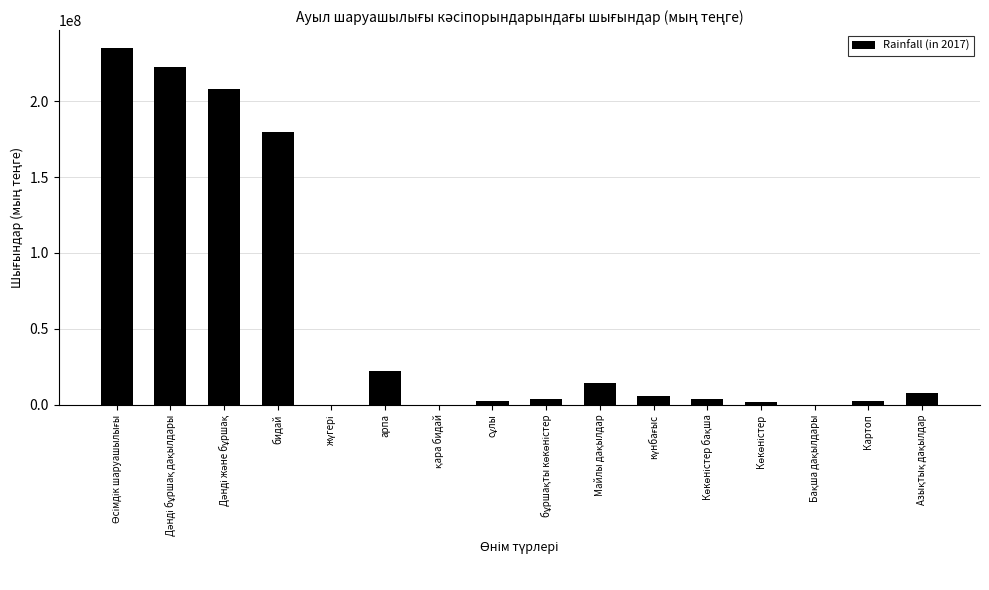

What is the maximum value shown in the chart?

234866030